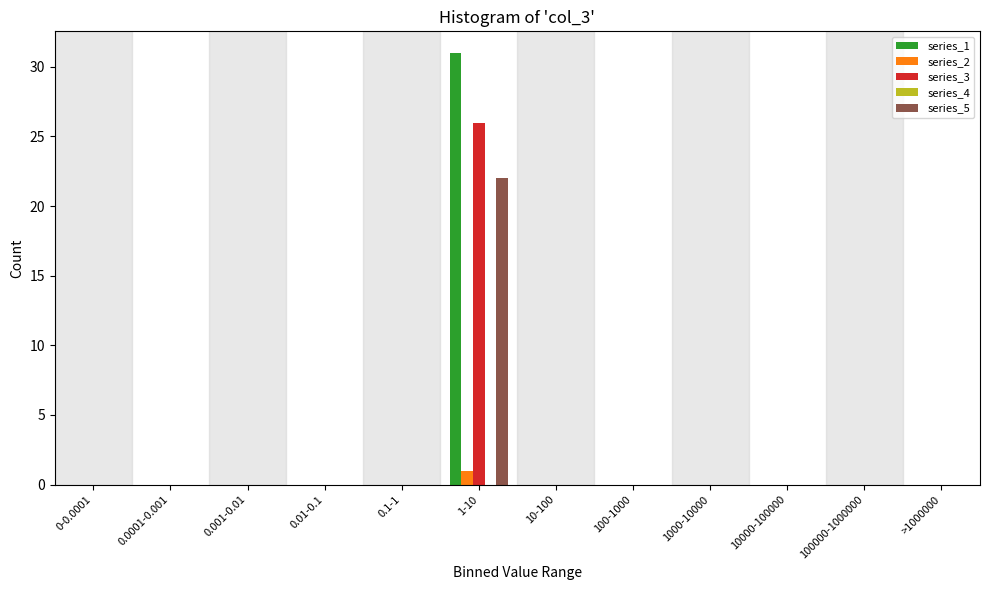

Between 0-0.0001 and 1-10, which series saw the biggest shift?

series_1